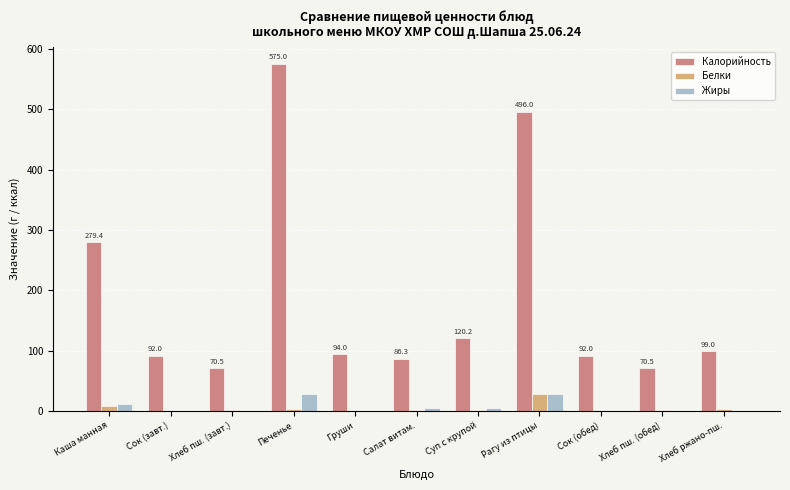

Is the value of Калорийность at Сок (обед) greater than the value of Жиры at Хлеб пш. (завт.)?

Yes